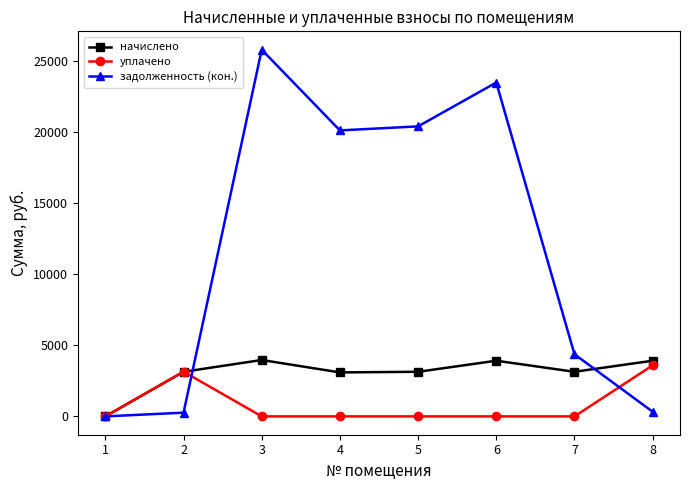

What is the greatest value displayed?

25815.5